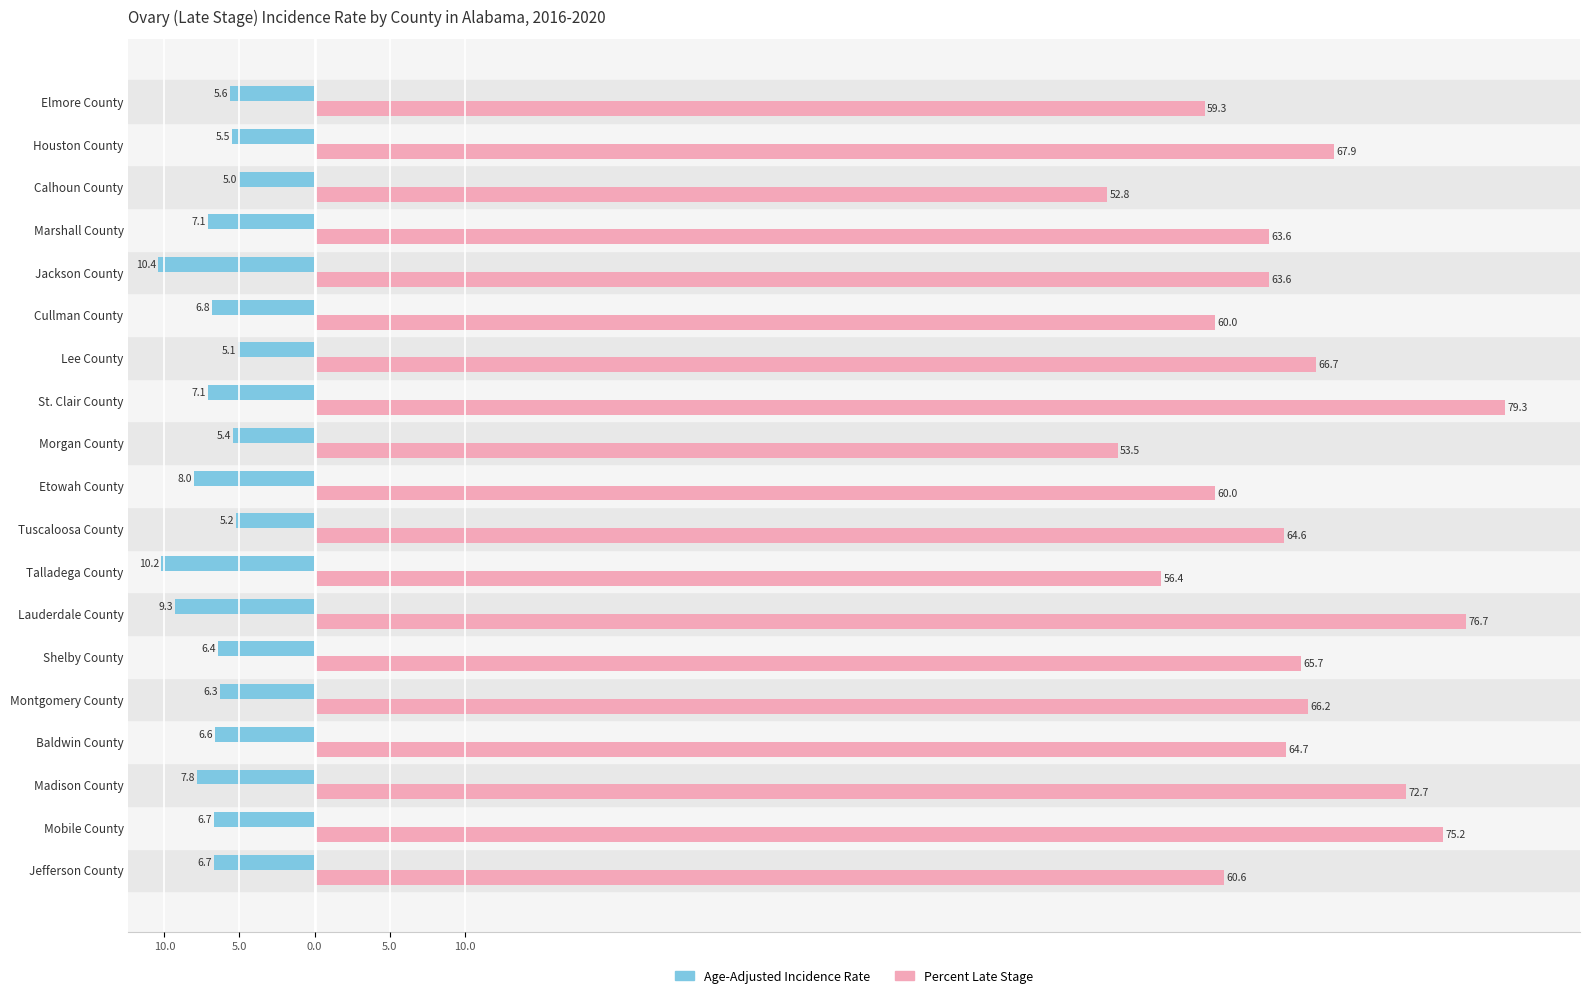

What are all the series names shown in the legend?

Age-Adjusted Incidence Rate, Percent Late Stage